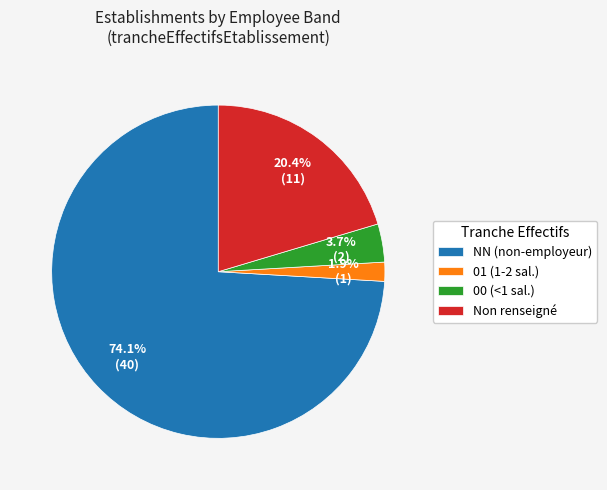

Which category has the biggest portion of the pie?

NN (non-employeur)